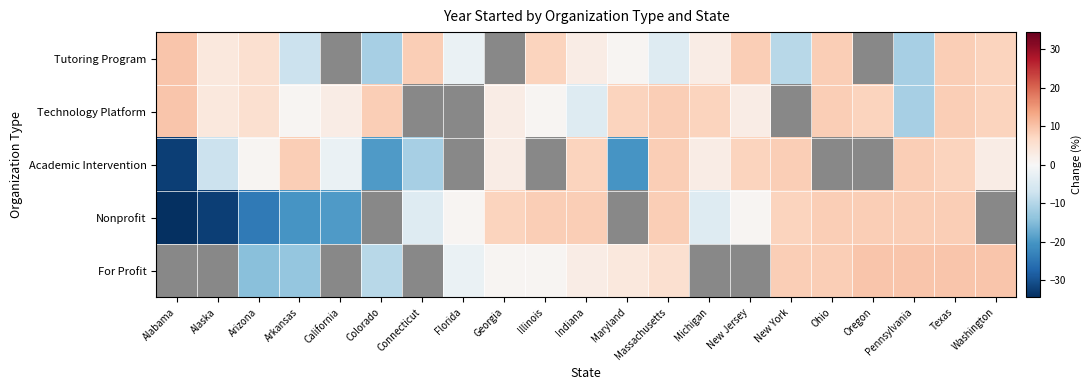

What is the approximate value of Academic Intervention at Michigan?

2.6